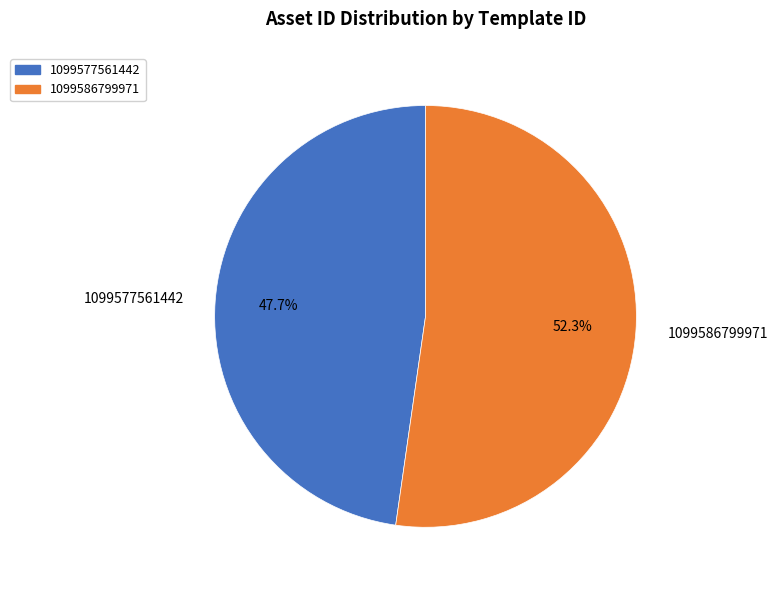

True or false: 1099577561442 accounts for 48% of the total.

True